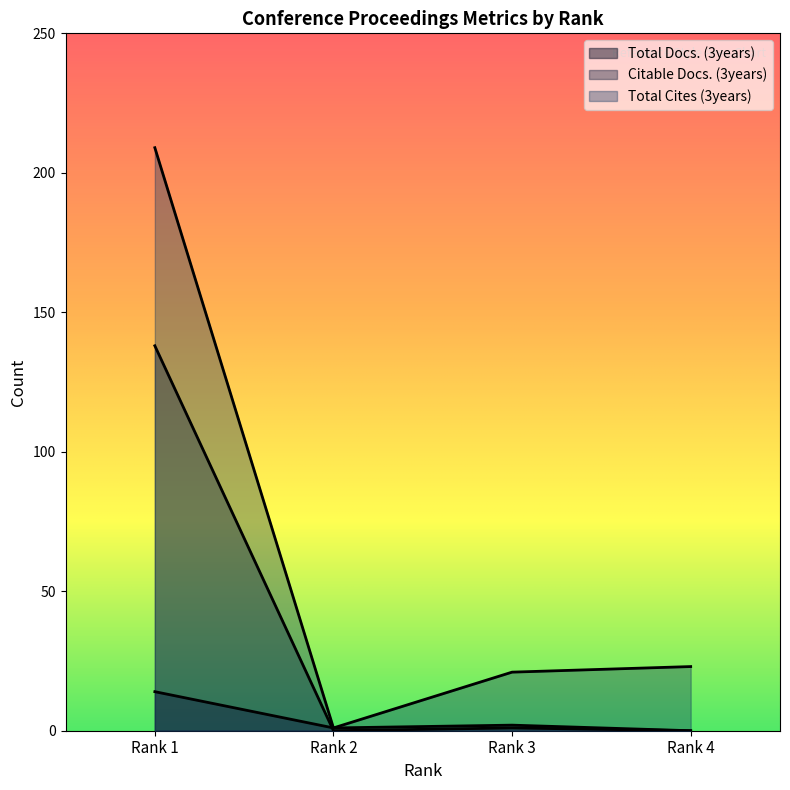

What is the value of the Total Cites (3years) point at the 4th from the left?

23